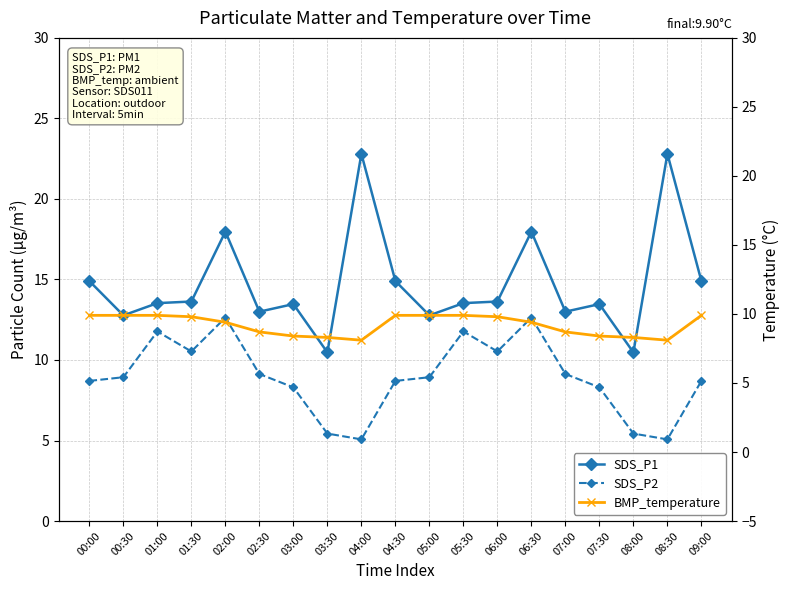

What is the average value of the BMP_temperature series?

9.2